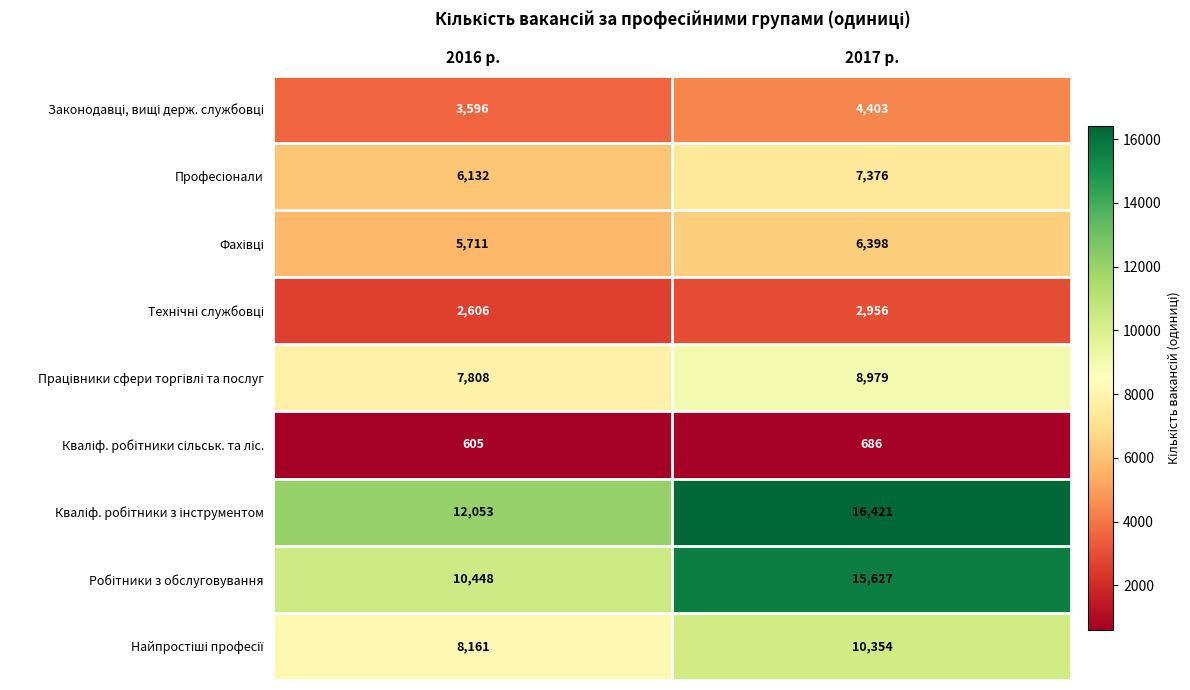

How many categories are shown in the chart?

2